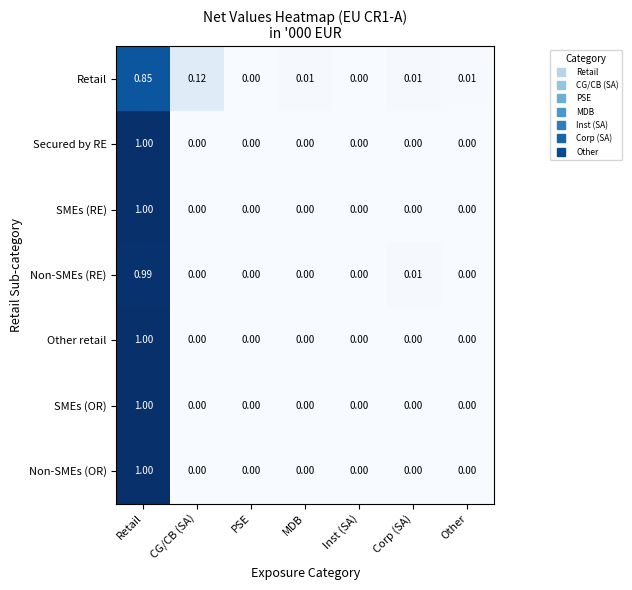

Between CG/CB (SA) and Other, which series saw the biggest shift?

Retail